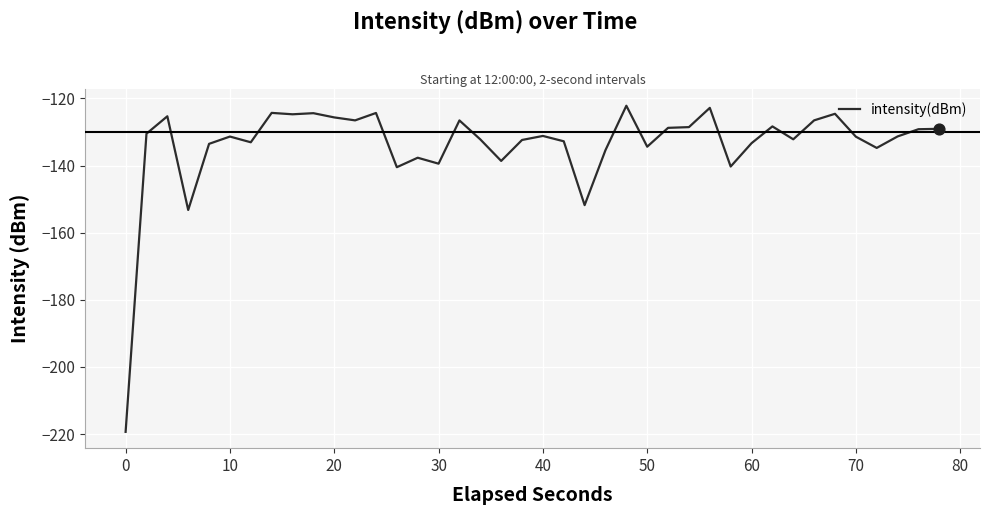

What is the smallest value displayed?

-219.3